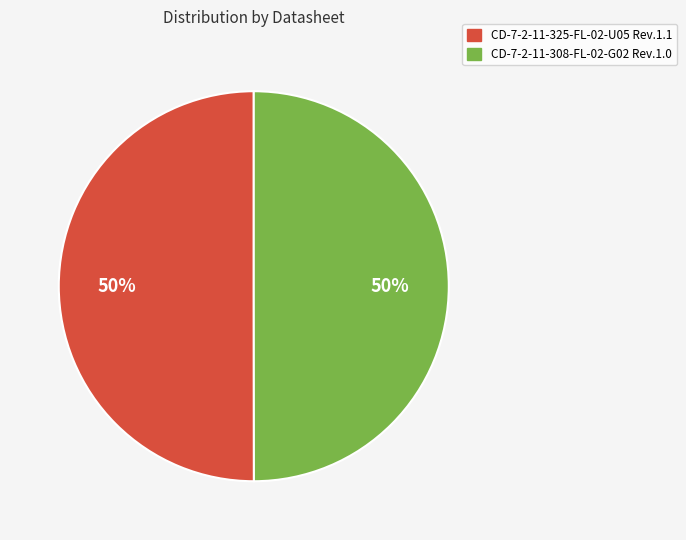

Is it true that CD-7-2-11-308-FL-02-G02 Rev.1.0 is 59% of the pie?

False